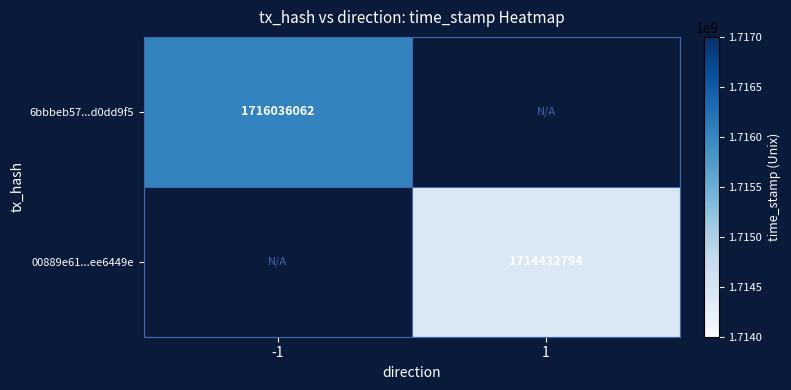

Count the number of data series in this chart.

2